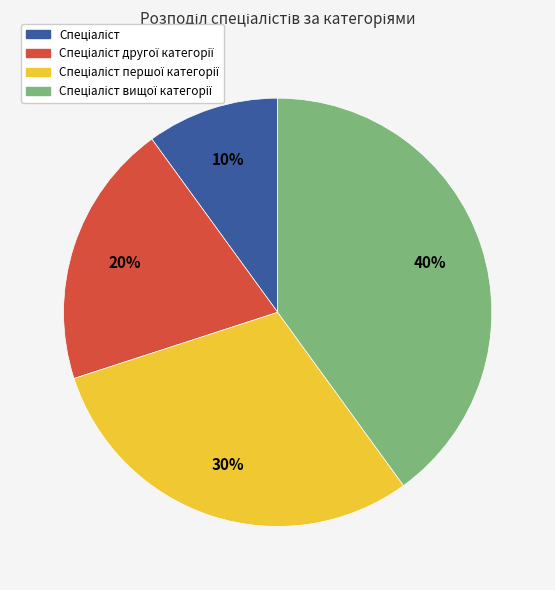

Is there a majority slice in this chart?

No